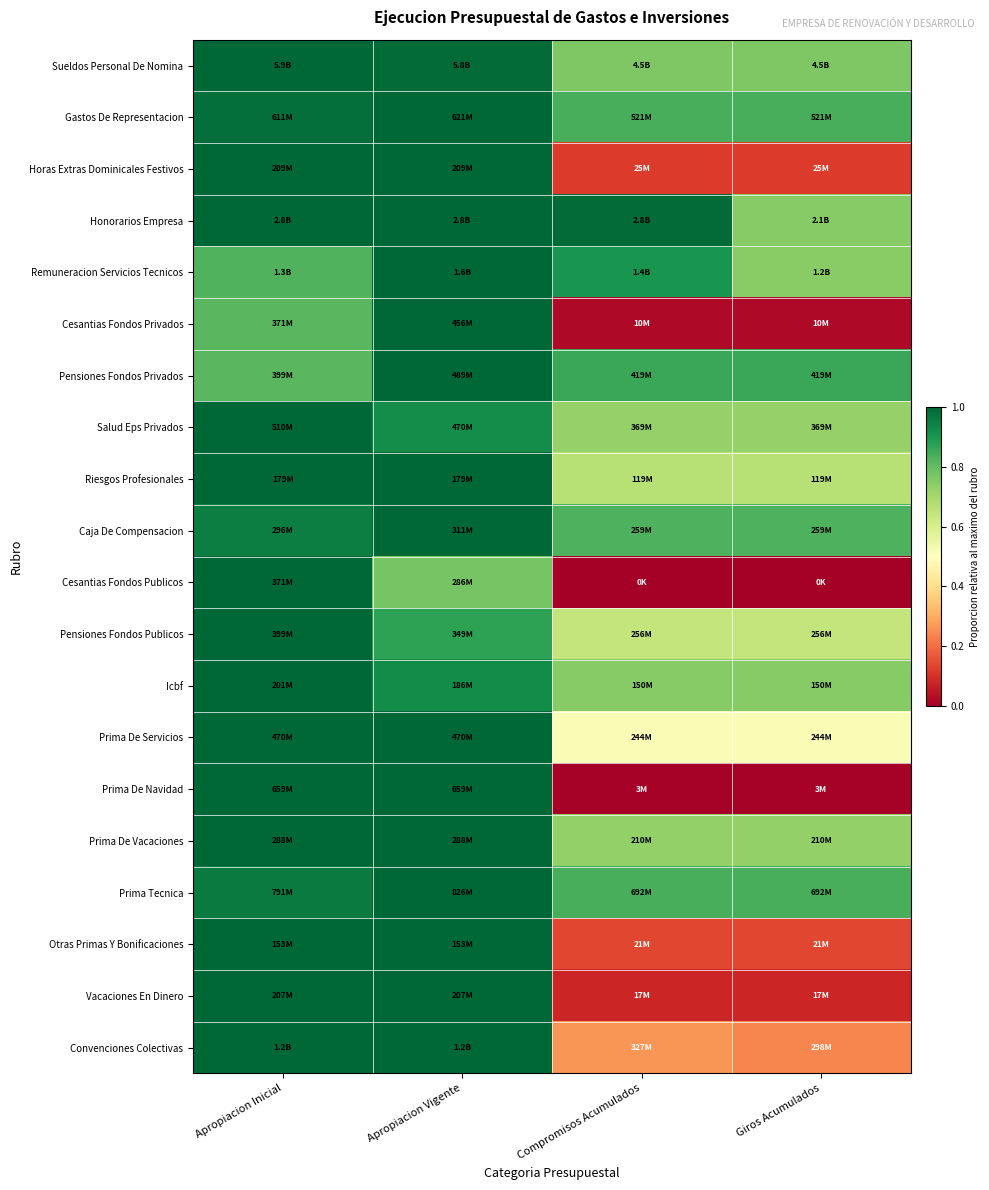

Reading right to left, list all the values displayed in this chart.

Sueldos Personal De Nomina: Giros Acumulados=0.8	Compromisos Acumulados=0.8	Apropiacion Vigente=1.0	Apropiacion Inicial=1.0
Gastos De Representacion: Giros Acumulados=0.8	Compromisos Acumulados=0.8	Apropiacion Vigente=1.0	Apropiacion Inicial=1.0
Horas Extras Dominicales Festivos: Giros Acumulados=0.1	Compromisos Acumulados=0.1	Apropiacion Vigente=1.0	Apropiacion Inicial=1.0
Honorarios Empresa: Giros Acumulados=0.7	Compromisos Acumulados=1.0	Apropiacion Vigente=1.0	Apropiacion Inicial=1.0
Remuneracion Servicios Tecnicos: Giros Acumulados=0.7	Compromisos Acumulados=0.9	Apropiacion Vigente=1.0	Apropiacion Inicial=0.8
Cesantias Fondos Privados: Giros Acumulados=0.0	Compromisos Acumulados=0.0	Apropiacion Vigente=1.0	Apropiacion Inicial=0.8
Pensiones Fondos Privados: Giros Acumulados=0.9	Compromisos Acumulados=0.9	Apropiacion Vigente=1.0	Apropiacion Inicial=0.8
Salud Eps Privados: Giros Acumulados=0.7	Compromisos Acumulados=0.7	Apropiacion Vigente=0.9	Apropiacion Inicial=1.0
Riesgos Profesionales: Giros Acumulados=0.7	Compromisos Acumulados=0.7	Apropiacion Vigente=1.0	Apropiacion Inicial=1.0
Caja De Compensacion: Giros Acumulados=0.8	Compromisos Acumulados=0.8	Apropiacion Vigente=1.0	Apropiacion Inicial=1.0
Cesantias Fondos Publicos: Giros Acumulados=0.0	Compromisos Acumulados=0.0	Apropiacion Vigente=0.8	Apropiacion Inicial=1.0
Pensiones Fondos Publicos: Giros Acumulados=0.6	Compromisos Acumulados=0.6	Apropiacion Vigente=0.9	Apropiacion Inicial=1.0
Icbf: Giros Acumulados=0.7	Compromisos Acumulados=0.7	Apropiacion Vigente=0.9	Apropiacion Inicial=1.0
Prima De Servicios: Giros Acumulados=0.5	Compromisos Acumulados=0.5	Apropiacion Vigente=1.0	Apropiacion Inicial=1.0
Prima De Navidad: Giros Acumulados=0.0	Compromisos Acumulados=0.0	Apropiacion Vigente=1.0	Apropiacion Inicial=1.0
Prima De Vacaciones: Giros Acumulados=0.7	Compromisos Acumulados=0.7	Apropiacion Vigente=1.0	Apropiacion Inicial=1.0
Prima Tecnica: Giros Acumulados=0.8	Compromisos Acumulados=0.8	Apropiacion Vigente=1.0	Apropiacion Inicial=1.0
Otras Primas Y Bonificaciones: Giros Acumulados=0.1	Compromisos Acumulados=0.1	Apropiacion Vigente=1.0	Apropiacion Inicial=1.0
Vacaciones En Dinero: Giros Acumulados=0.1	Compromisos Acumulados=0.1	Apropiacion Vigente=1.0	Apropiacion Inicial=1.0
Convenciones Colectivas: Giros Acumulados=0.2	Compromisos Acumulados=0.3	Apropiacion Vigente=1.0	Apropiacion Inicial=1.0